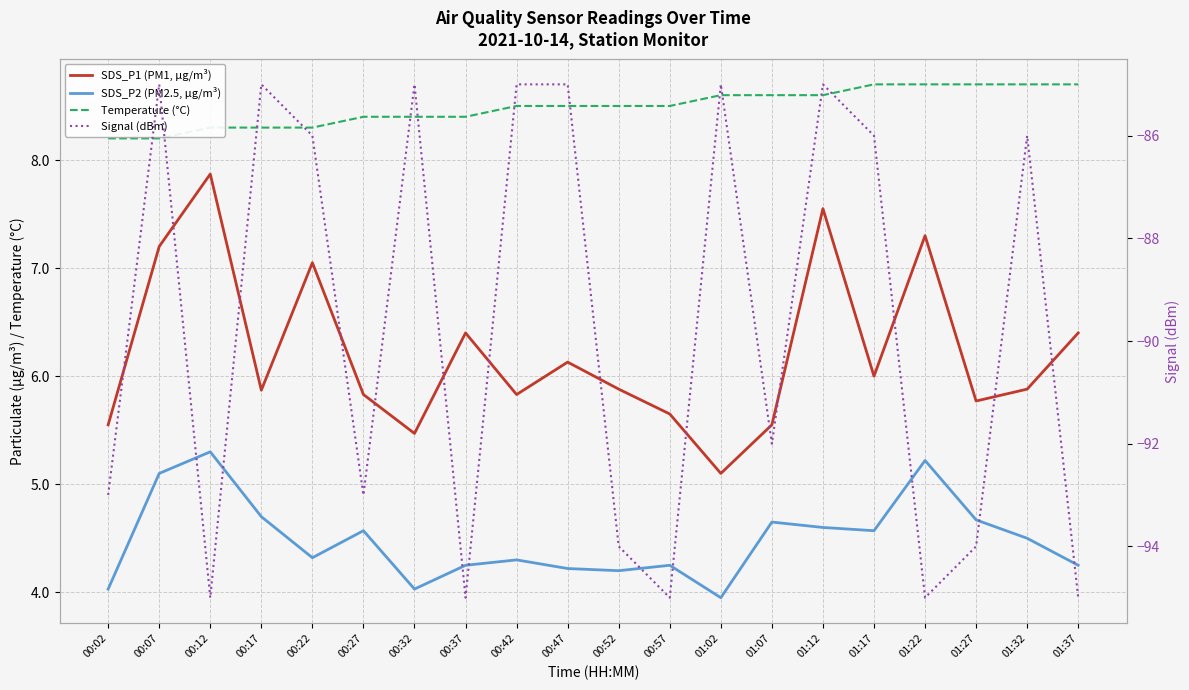

What is the difference between the maximum and minimum values in the Temperature (°C) series?

0.5